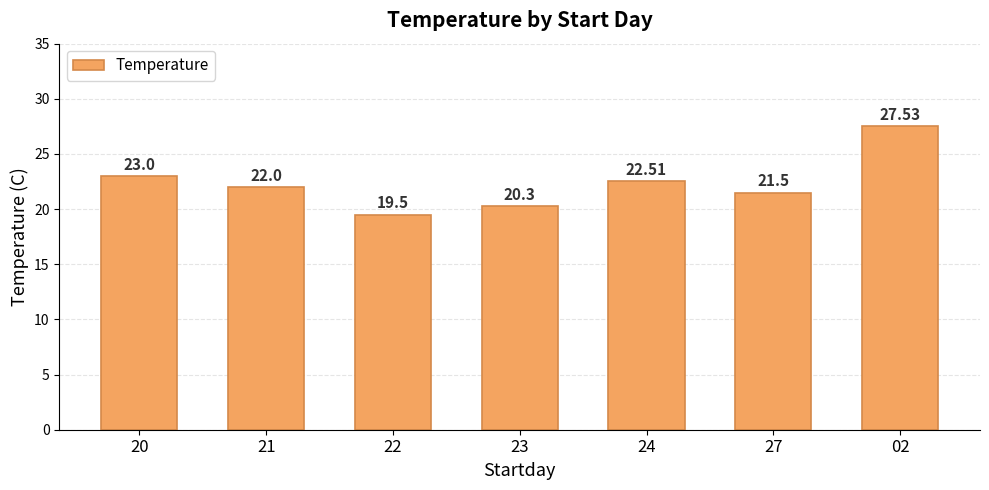

Reading left to right, extract all data points from this chart.

20=23.0	21=22.0	22=19.5	23=20.3	24=22.5	27=21.5	02=27.5